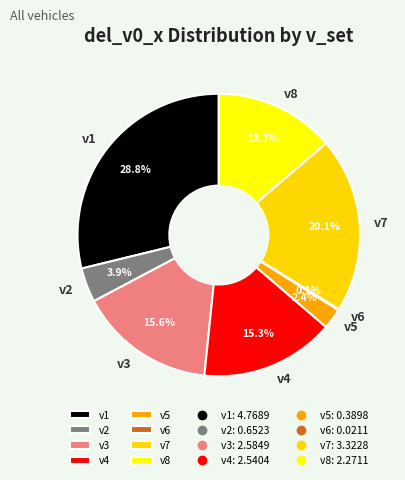

Which category has the biggest portion of the pie?

v1